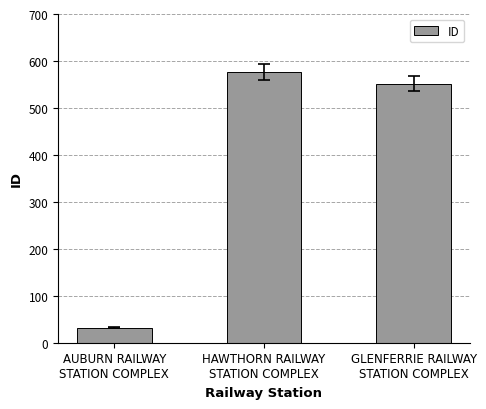

What is the label of the 1st bar from the right?

GLENFERRIE RAILWAY
STATION COMPLEX